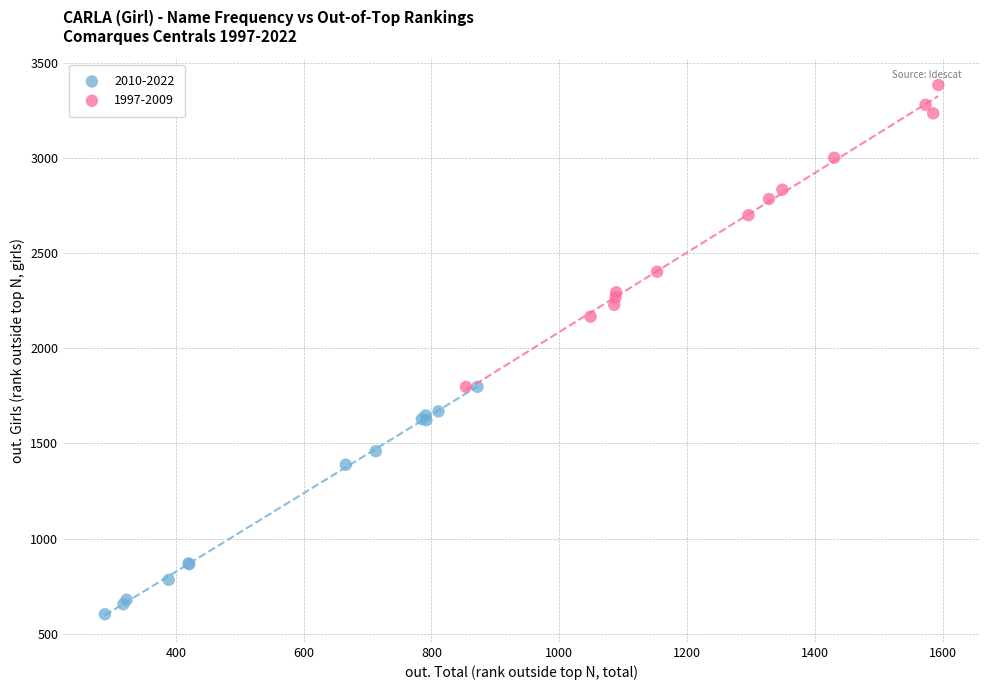

Which series contains the lowest Y value?

2010-2022